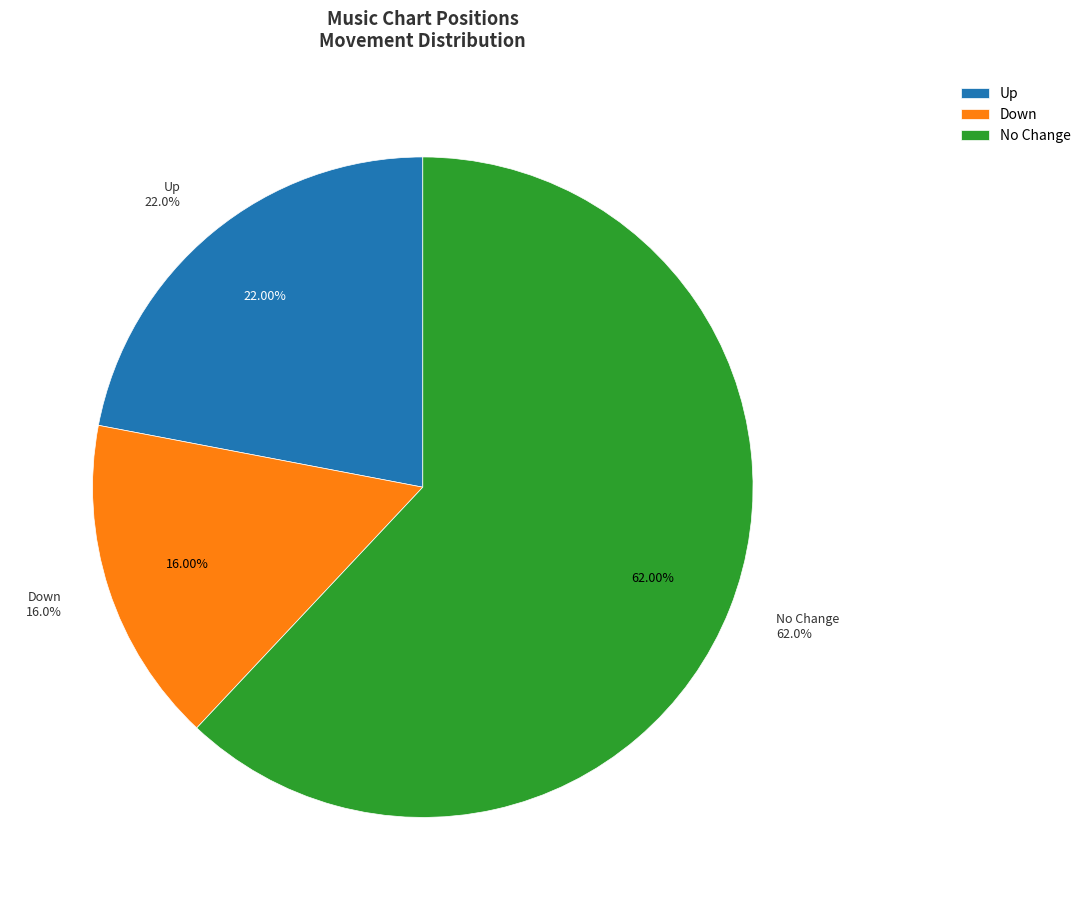

What is the smallest slice in the pie chart?

down